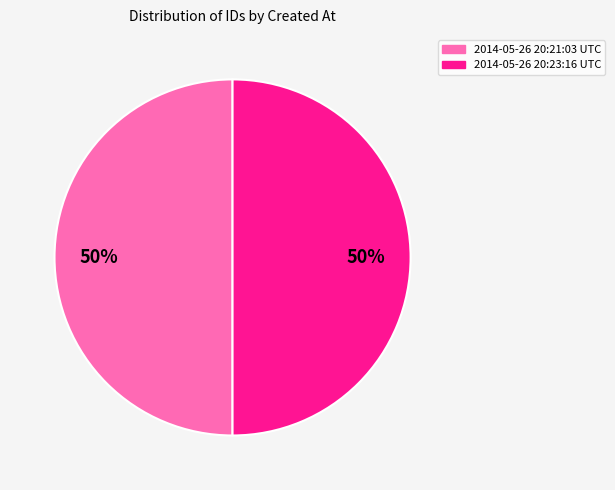

Combined, do 2014-05-26 20:21:03 UTC and 2014-05-26 20:23:16 UTC account for over 50%?

Yes